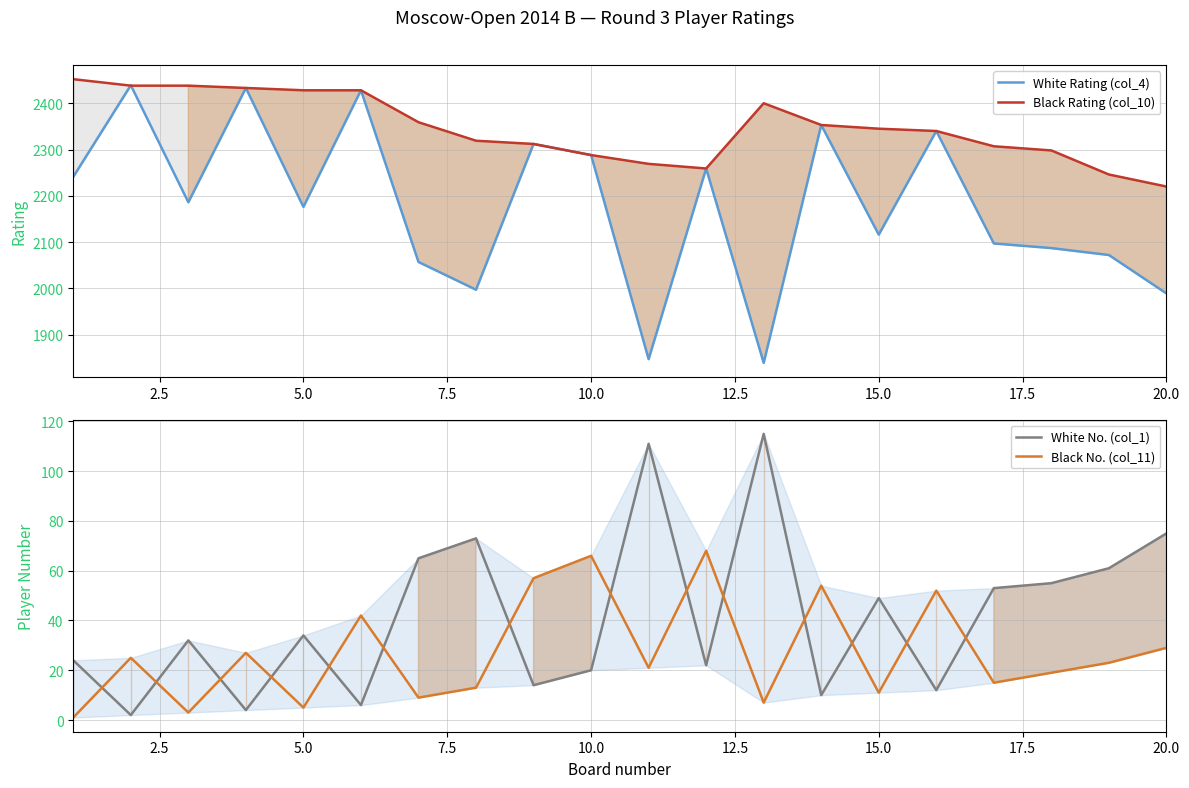

Which series ends up on top after the final intersection of Black Rating (col_10) and White Rating (col_4)?

Black Rating (col_10)